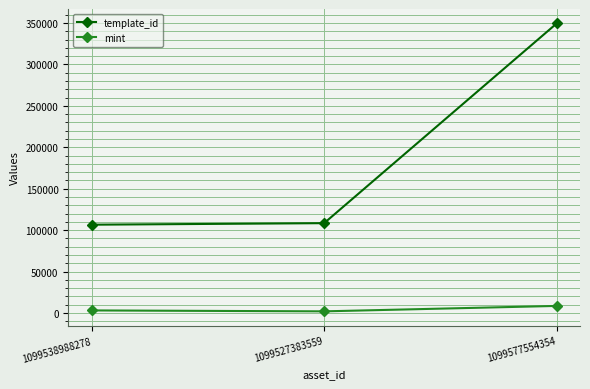

What is the lowest value of the mint series?

2072